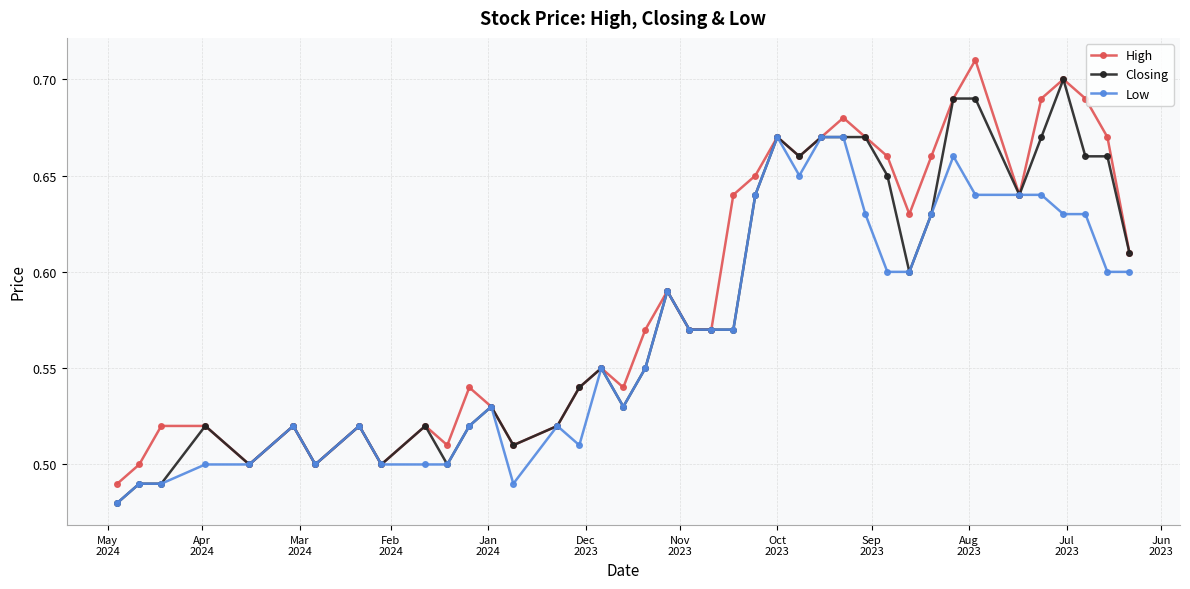

Count the number of data series in this chart.

3